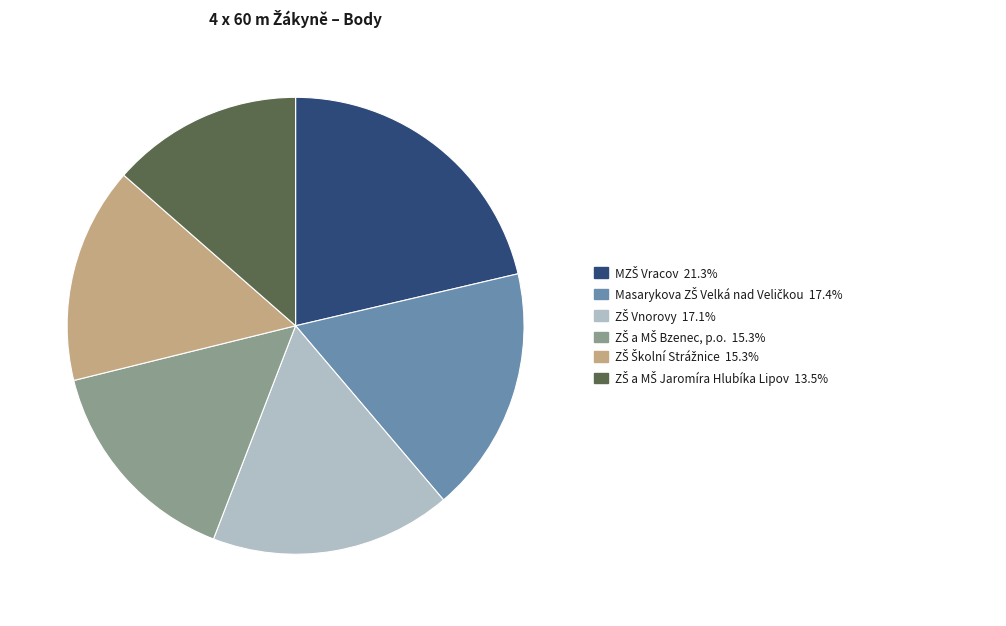

Is there any slice that represents more than half of the pie?

No